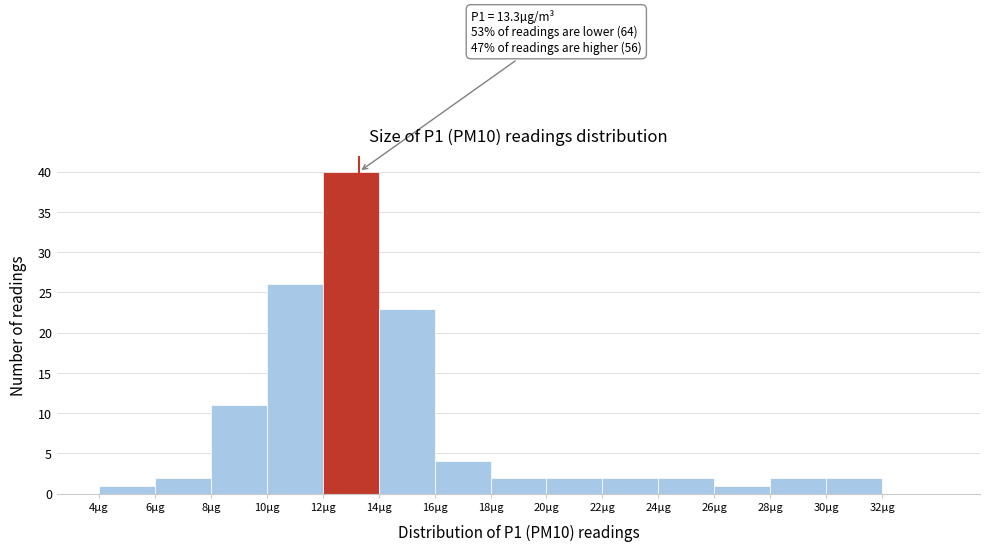

Over which range of the x-axis is the bar tallest?

12 to 14